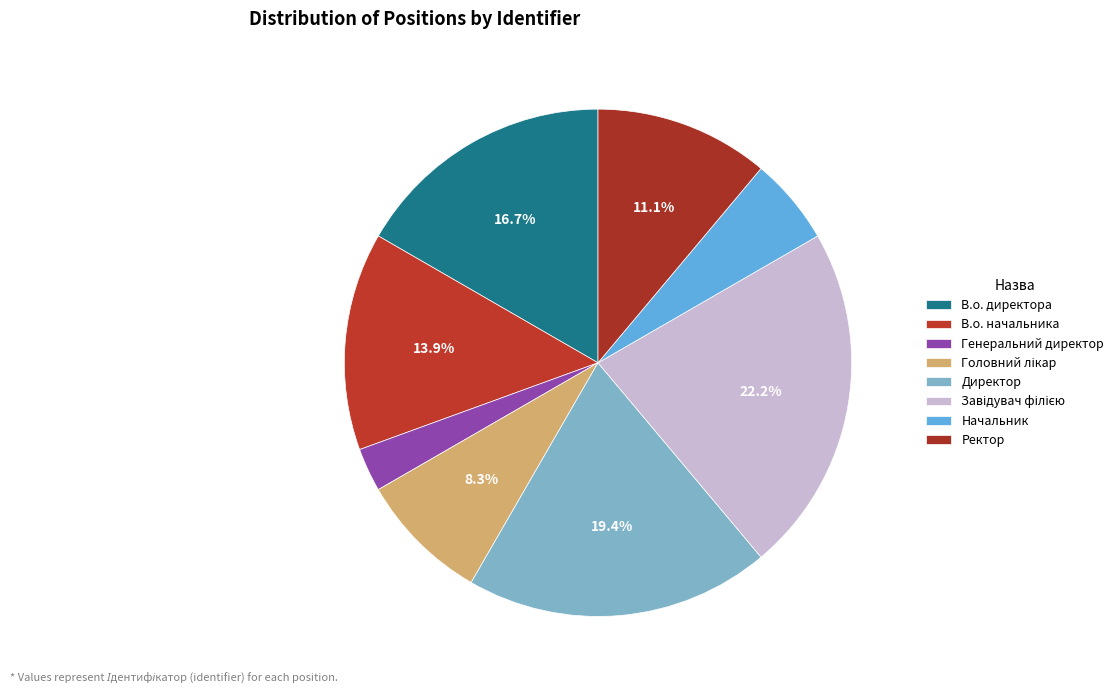

Which slice is the smallest?

Генеральний директор